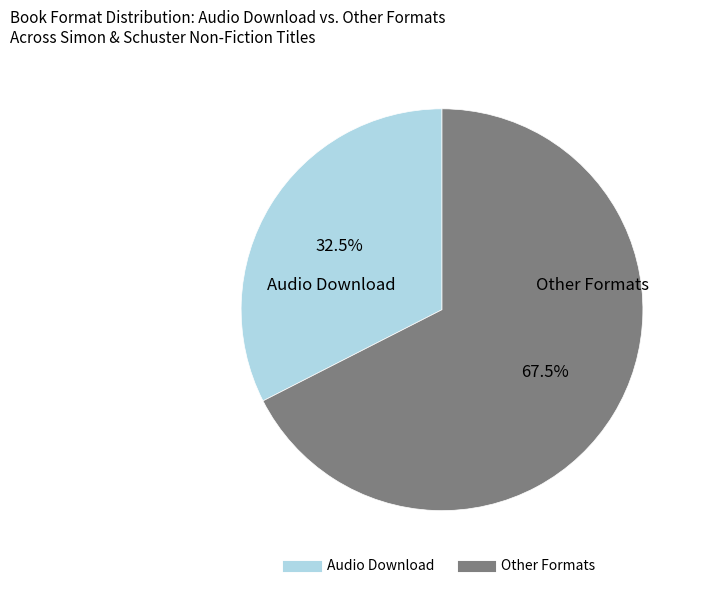

How many segments does this pie chart have?

2